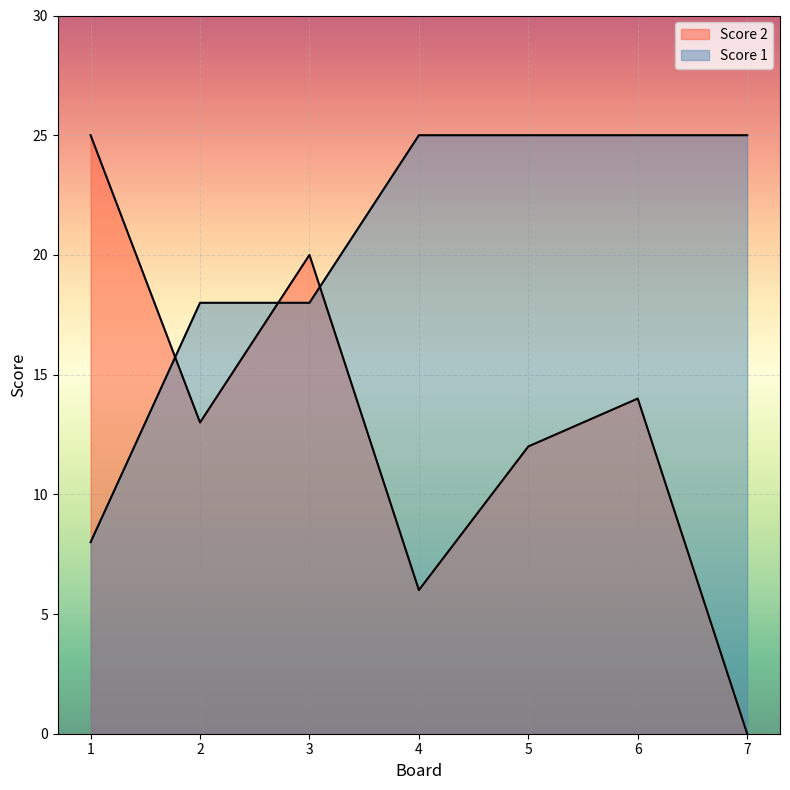

Which has a higher value, 2 or 4?

2